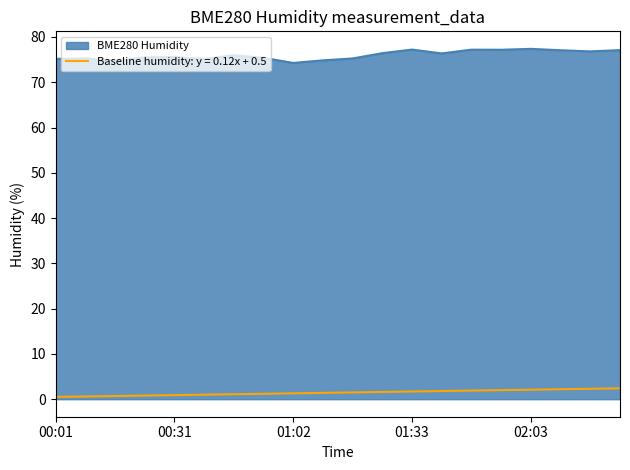

True or false: BME280 Humidity and Baseline humidity: y = 0.12x + 0.5 cross at least once.

False